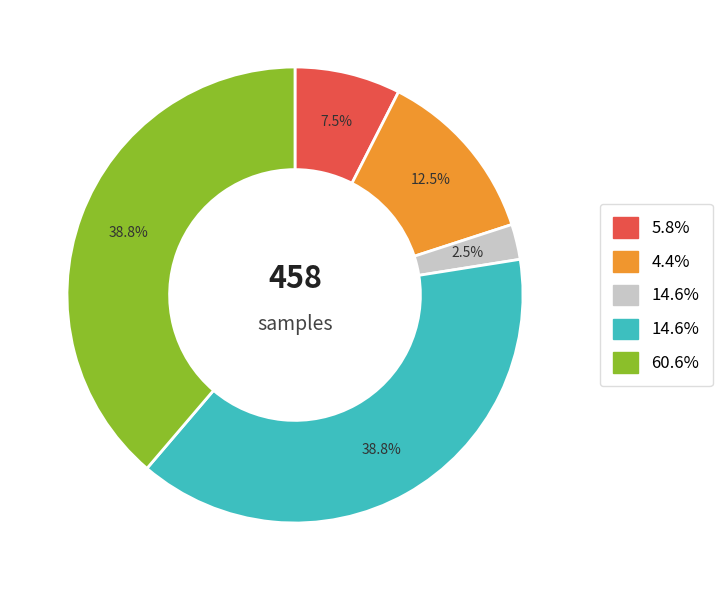

Count the number of slices in the pie.

5